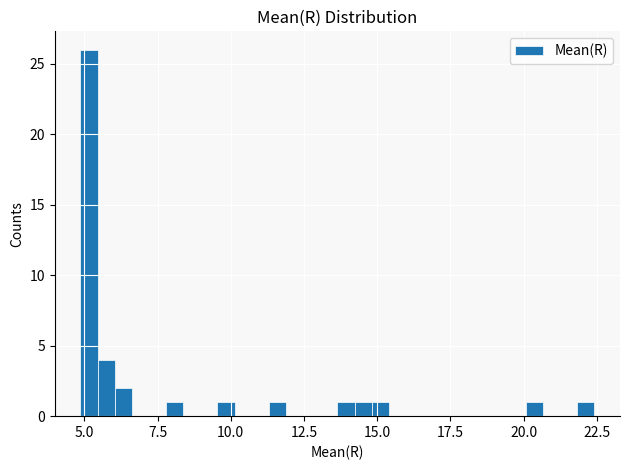

Around what value on the x-axis is the tallest bar? Give the approximate position of its centre, as read against the axis.

5.0